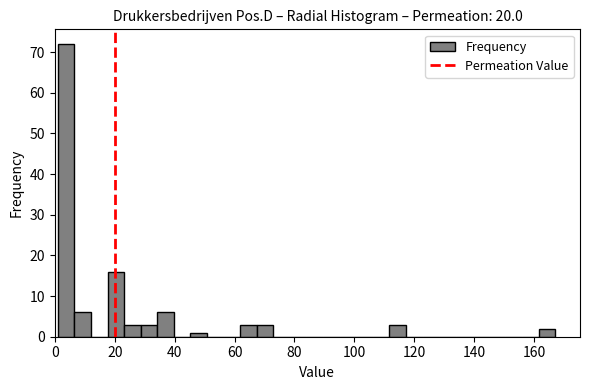

Read against the x-axis, roughly where is the centre of the tallest bar?

4